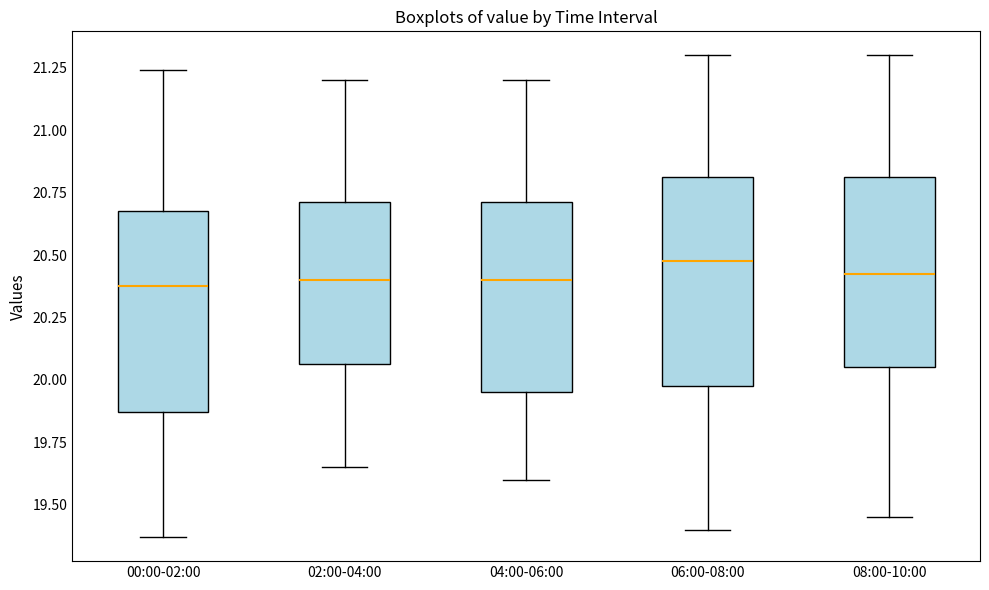

Reading left to right, transcribe this box plot: for each box, give where its median line is, the range the box spans, and where its two whiskers end, as read against the y-axis. The values are not printed on the chart, so give them approximately, as read against the axis.

00:00-02:00: median 20.40, box 19.85 to 20.70, whiskers 19.35 to 21.25
02:00-04:00: median 20.40, box 20.05 to 20.70, whiskers 19.65 to 21.20
04:00-06:00: median 20.40, box 19.95 to 20.70, whiskers 19.60 to 21.20
06:00-08:00: median 20.50, box 20.00 to 20.80, whiskers 19.40 to 21.30
08:00-10:00: median 20.45, box 20.05 to 20.80, whiskers 19.45 to 21.30